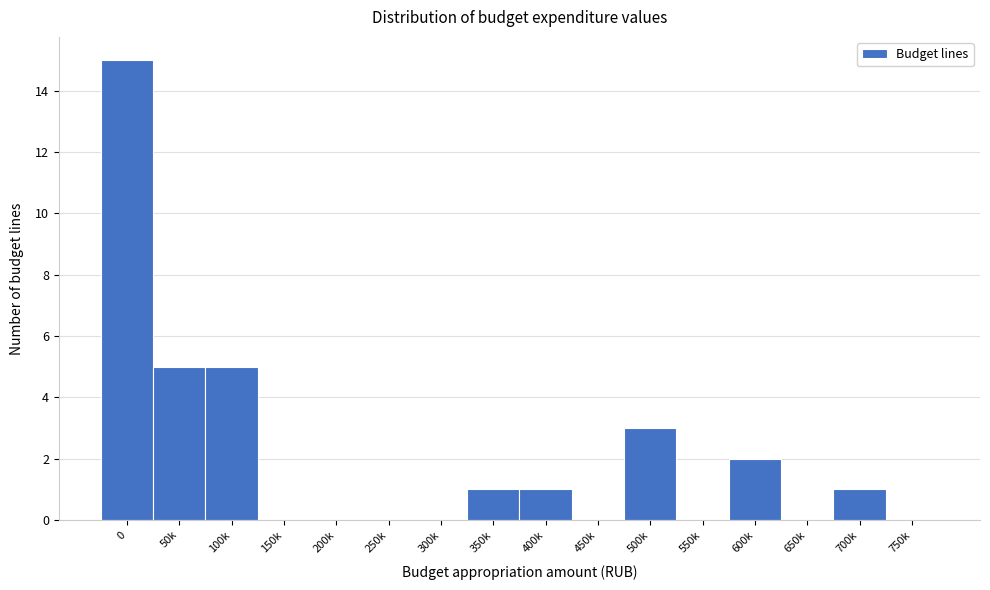

Reading left to right, extract all data points from this chart.

0=15	50k=5	100k=5	150k=0	200k=0	250k=0	300k=0	350k=1	400k=1	450k=0	500k=3	550k=0	600k=2	650k=0	700k=1	750k=0